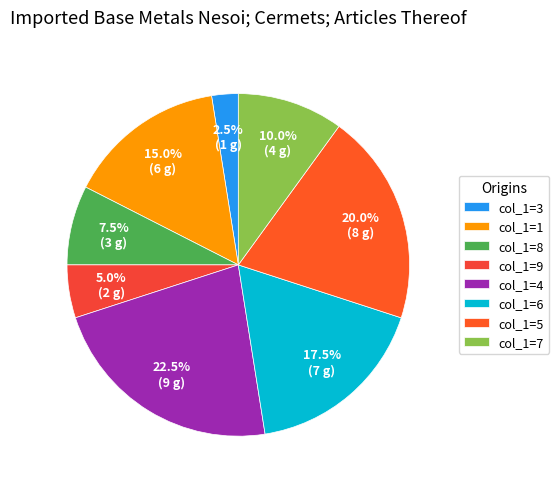

To the nearest percent, what portion does col_1=9 represent?

5%